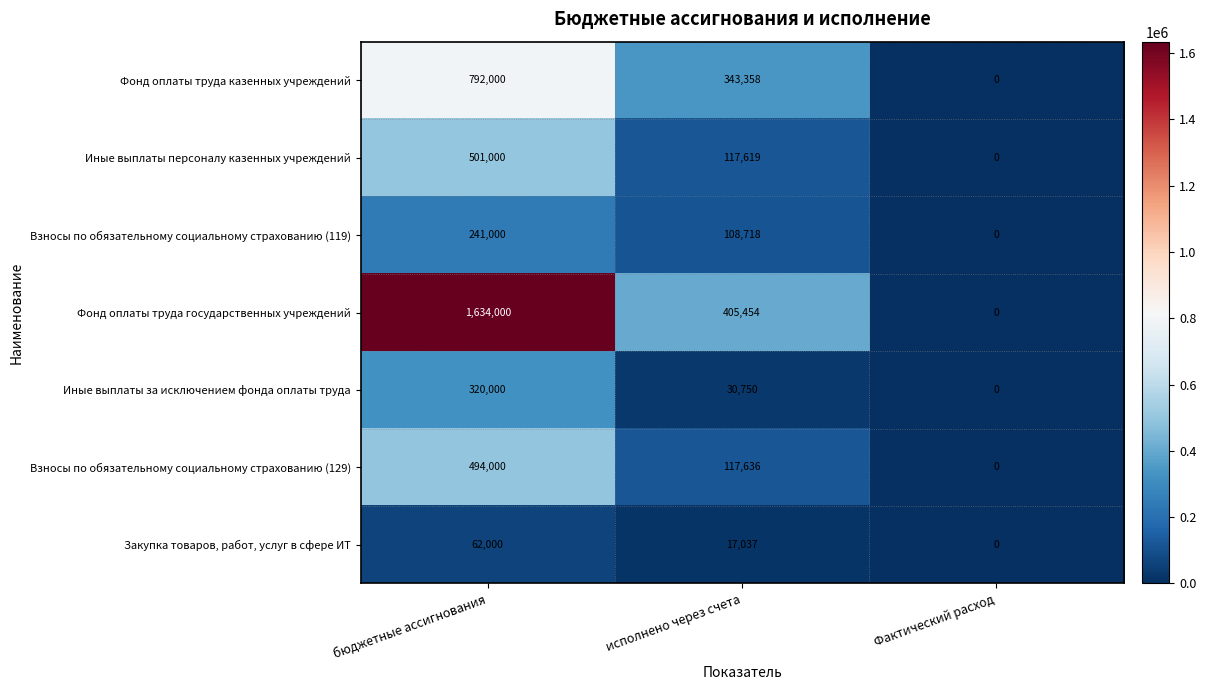

What is the maximum value shown in the chart?

1634000